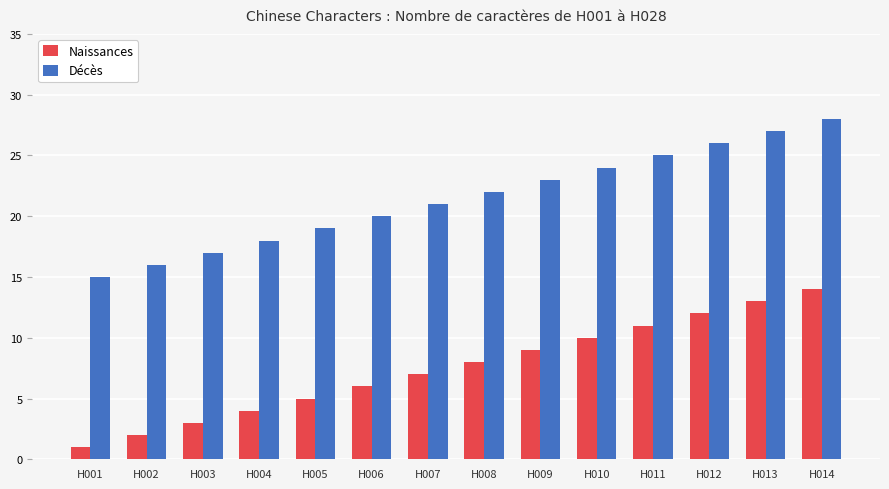

What are all the series names shown in the legend?

Naissances, Décès